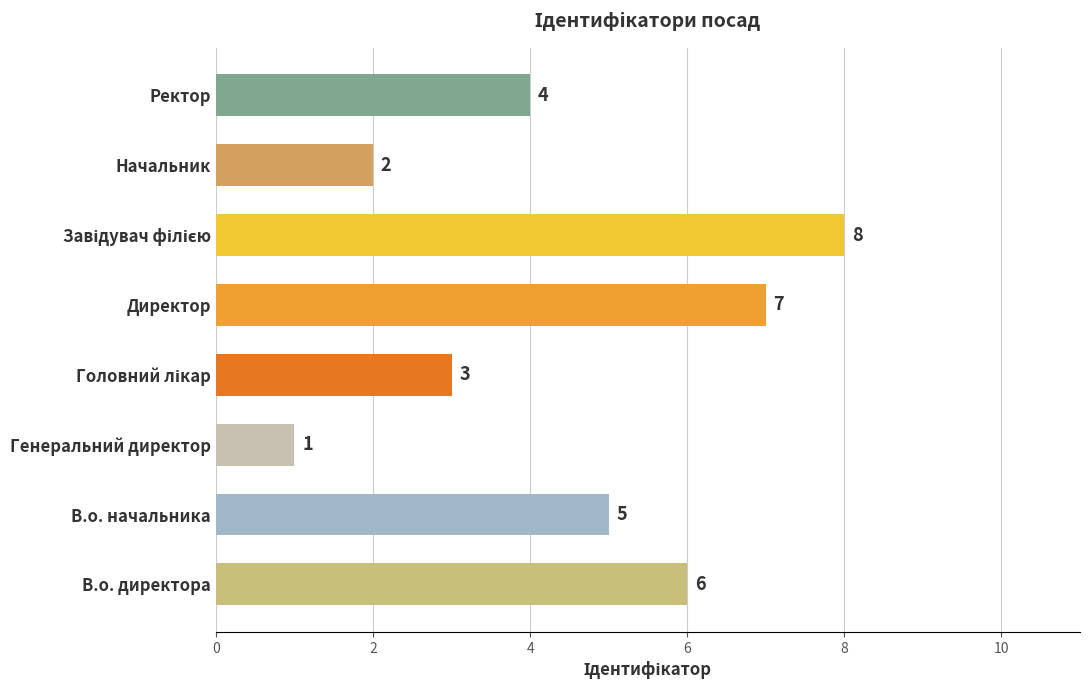

What is the difference between the maximum and minimum values?

7